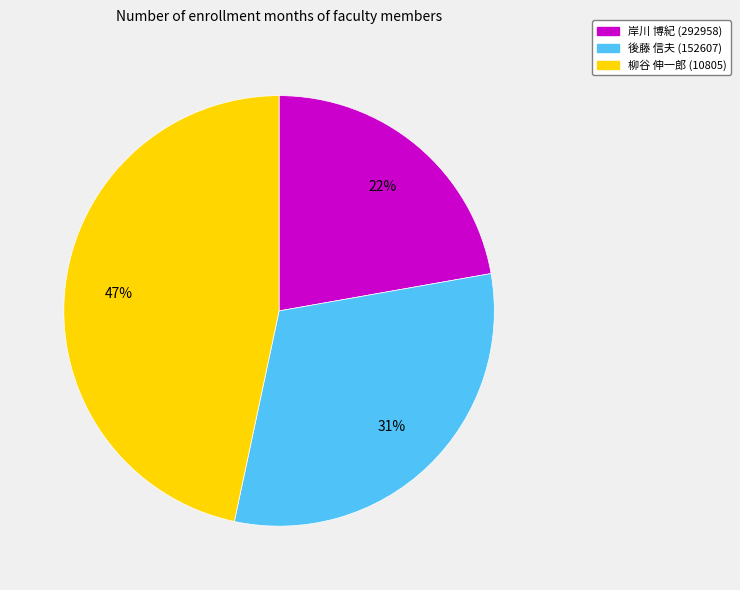

Which category has the biggest portion of the pie?

柳谷 伸一郎 (10805)